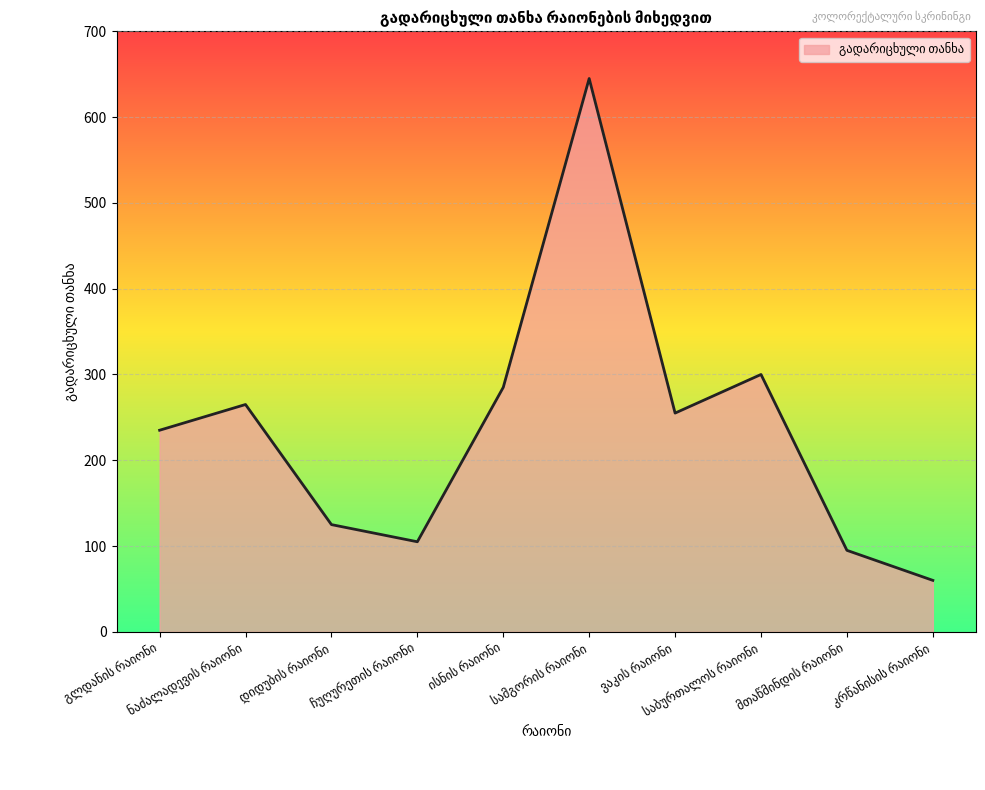

What is the smallest value displayed?

60